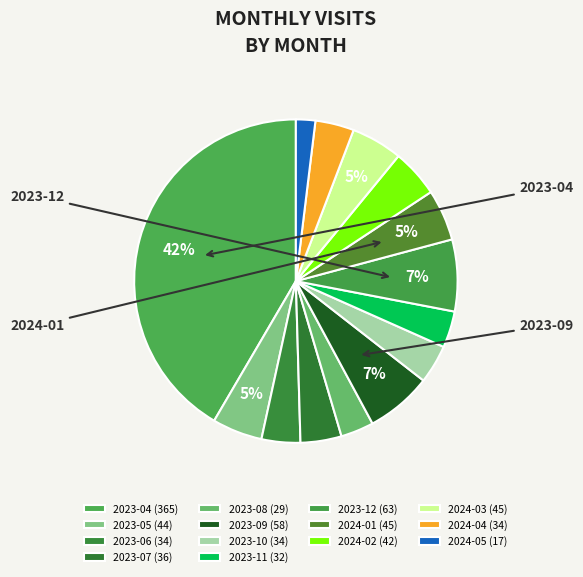

Approximately how many times larger is the value at 2024-04 compared to 2024-05?

2.0